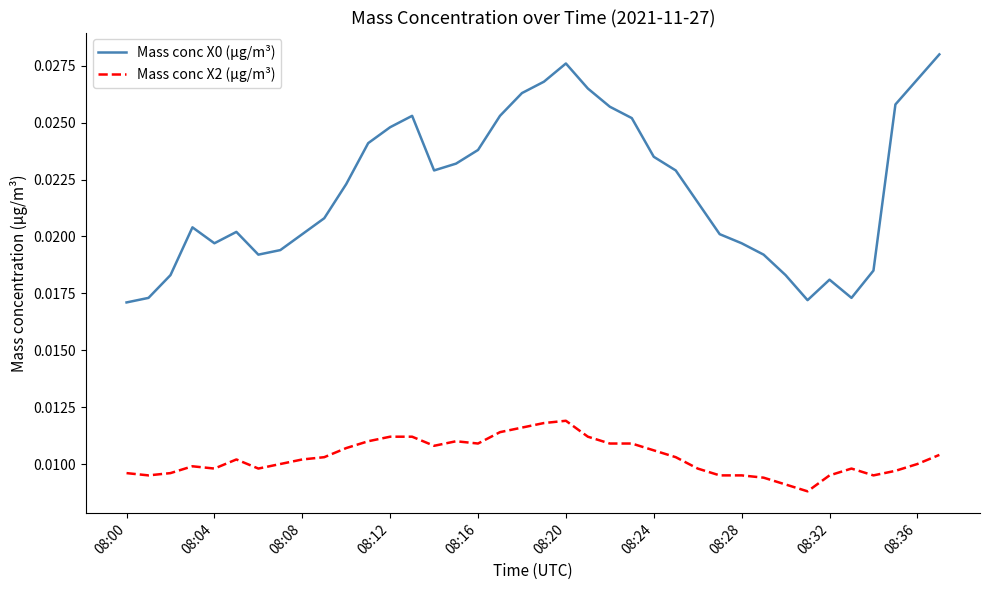

True or false: Mass conc X2 (μg/m³) and Mass conc X0 (μg/m³) cross at least once.

False